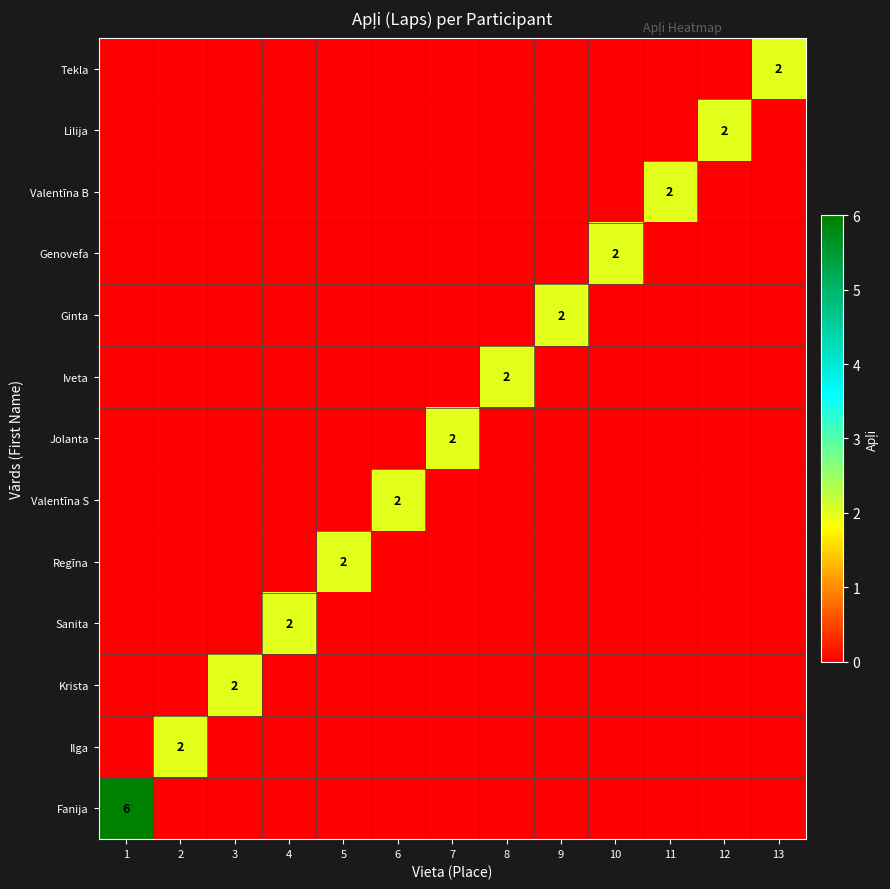

List the labels in order of Valentīna S value, smallest first.

1, 2, 3, 4, 5, 7, 8, 9, 10, 11, 12, 13, 6